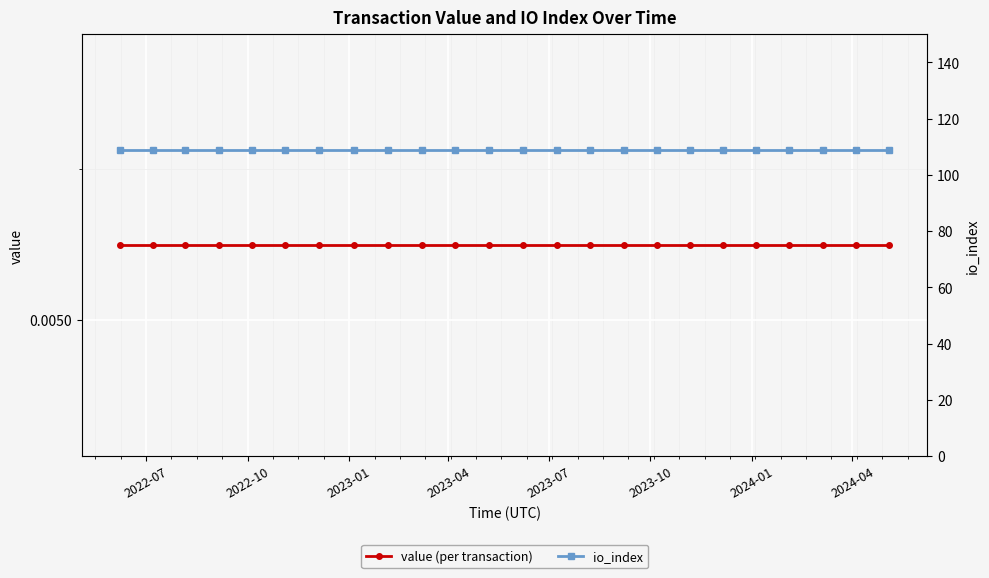

What is the value of the io_index point at the 2nd from the left?

109.0